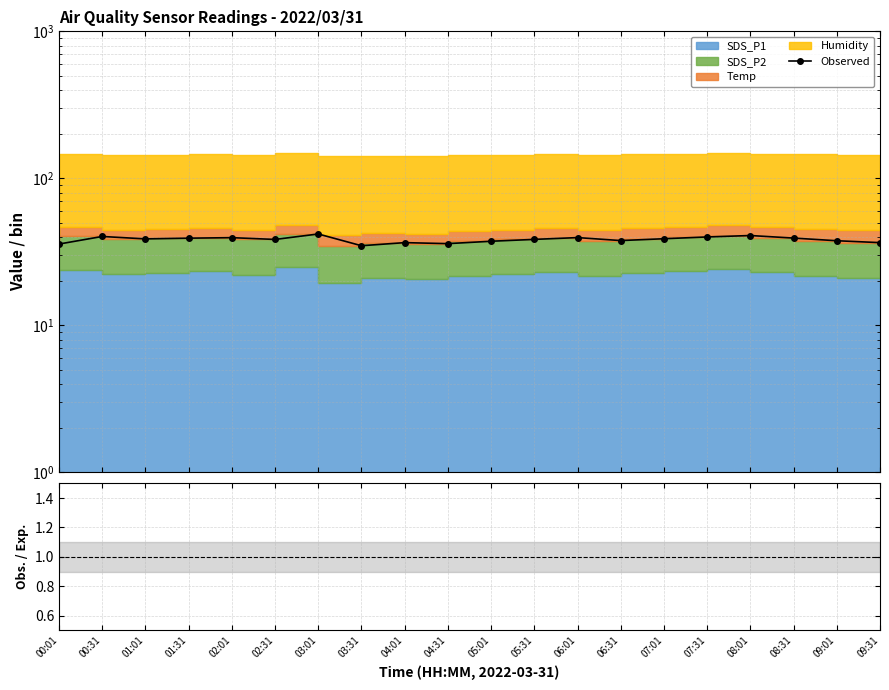

In Observed, how many points are lower than both neighbors (excluding endpoints)?

5